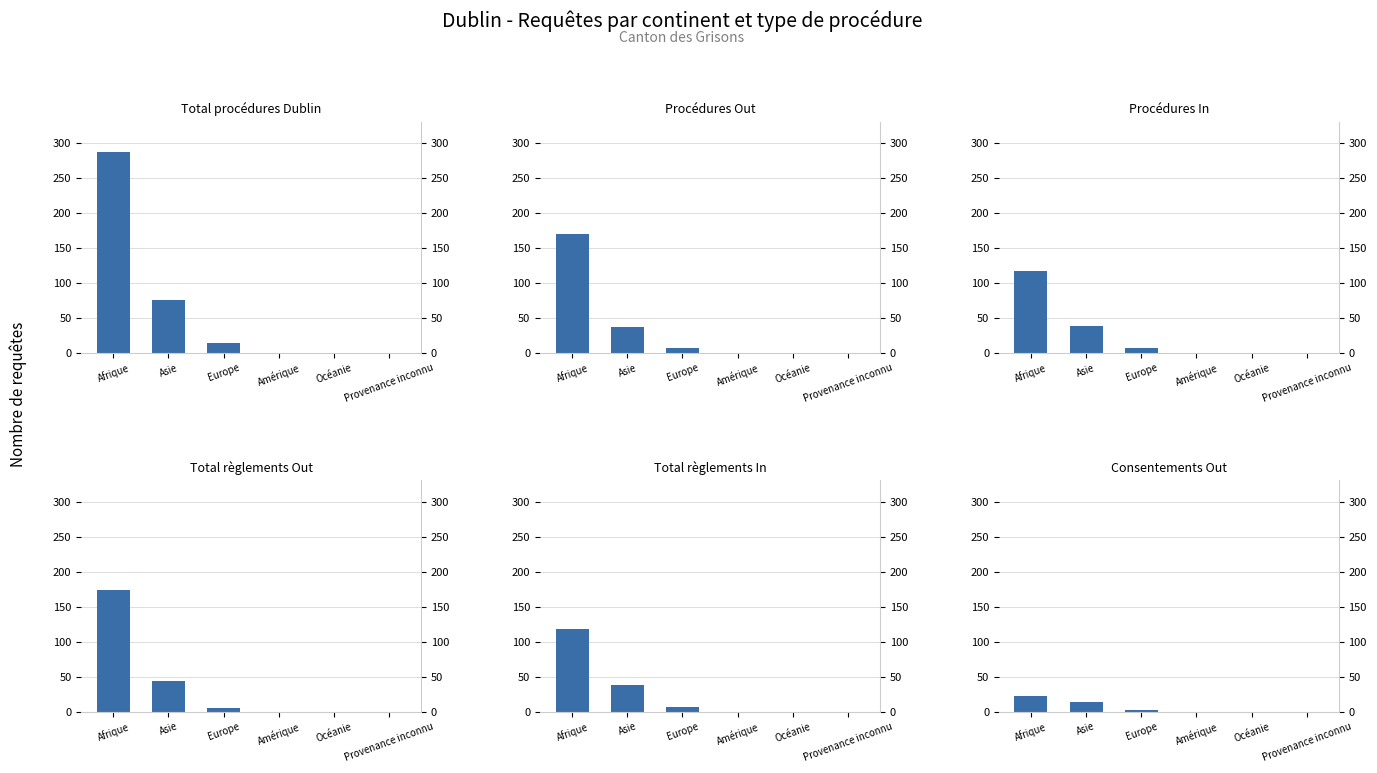

Is it true that Procédures Out equals 11 at Europe?

False